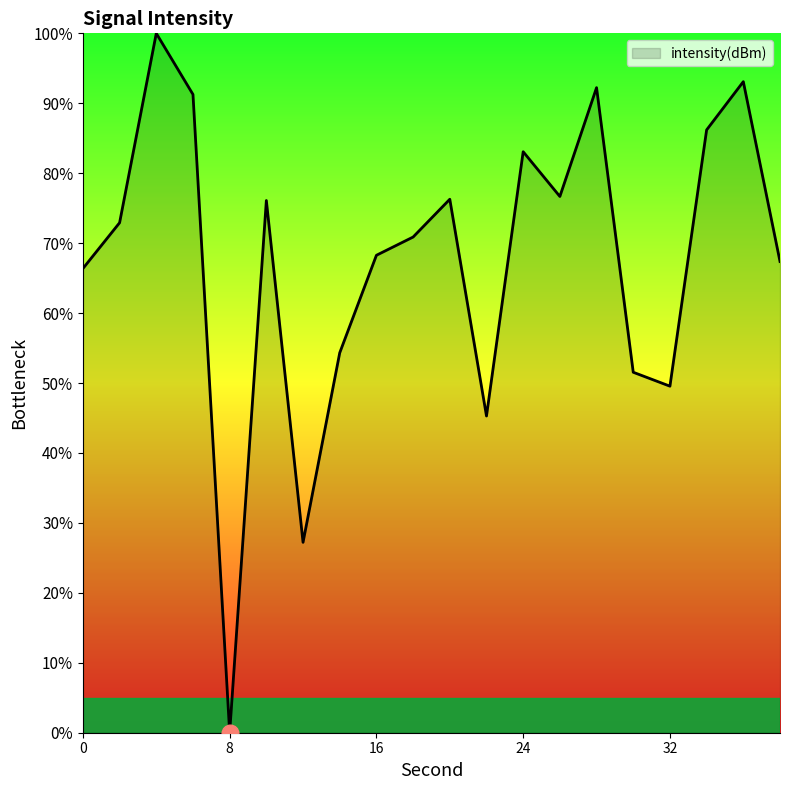

What is the maximum value shown in the chart?

100.0